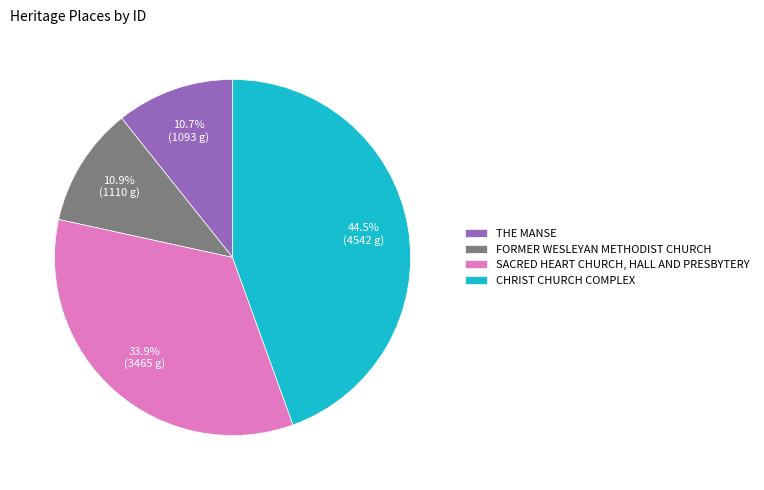

Between SACRED HEART CHURCH, HALL AND PRESBYTERY and CHRIST CHURCH COMPLEX, which is larger?

CHRIST CHURCH COMPLEX